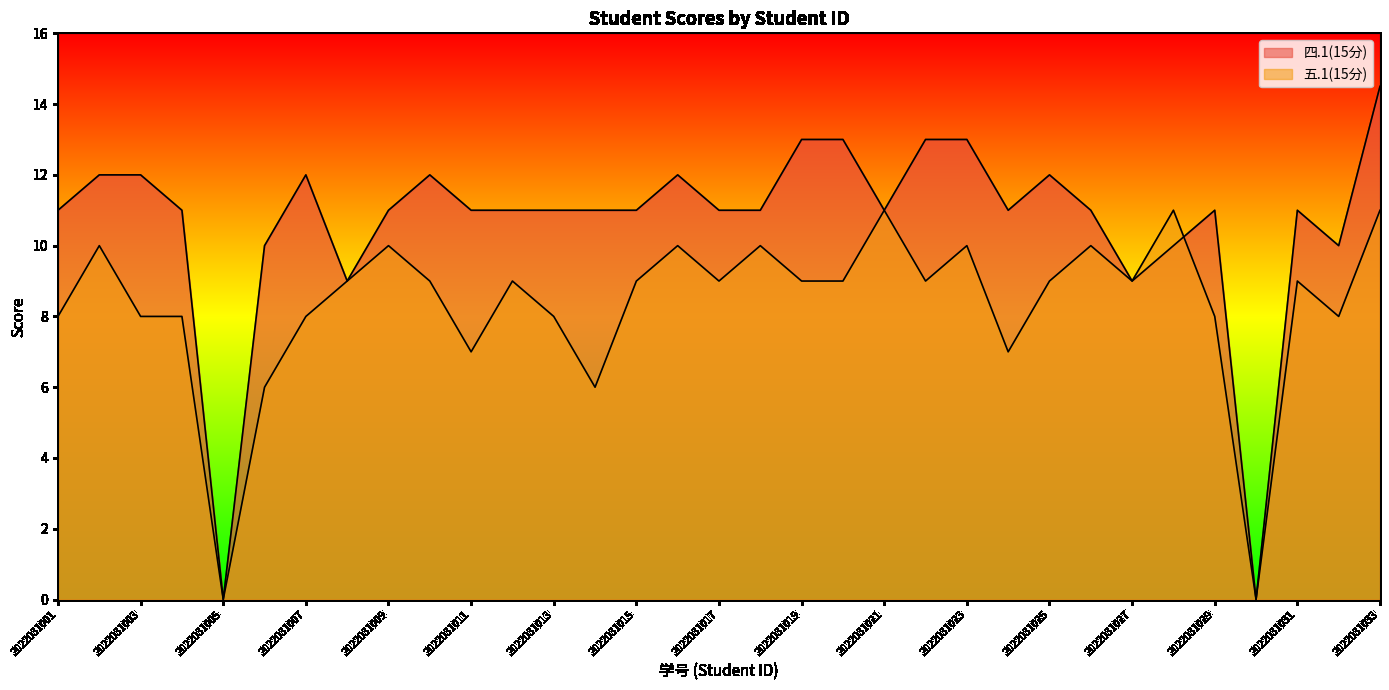

At which label is 四.1(15分) closest to 7?

2022031008